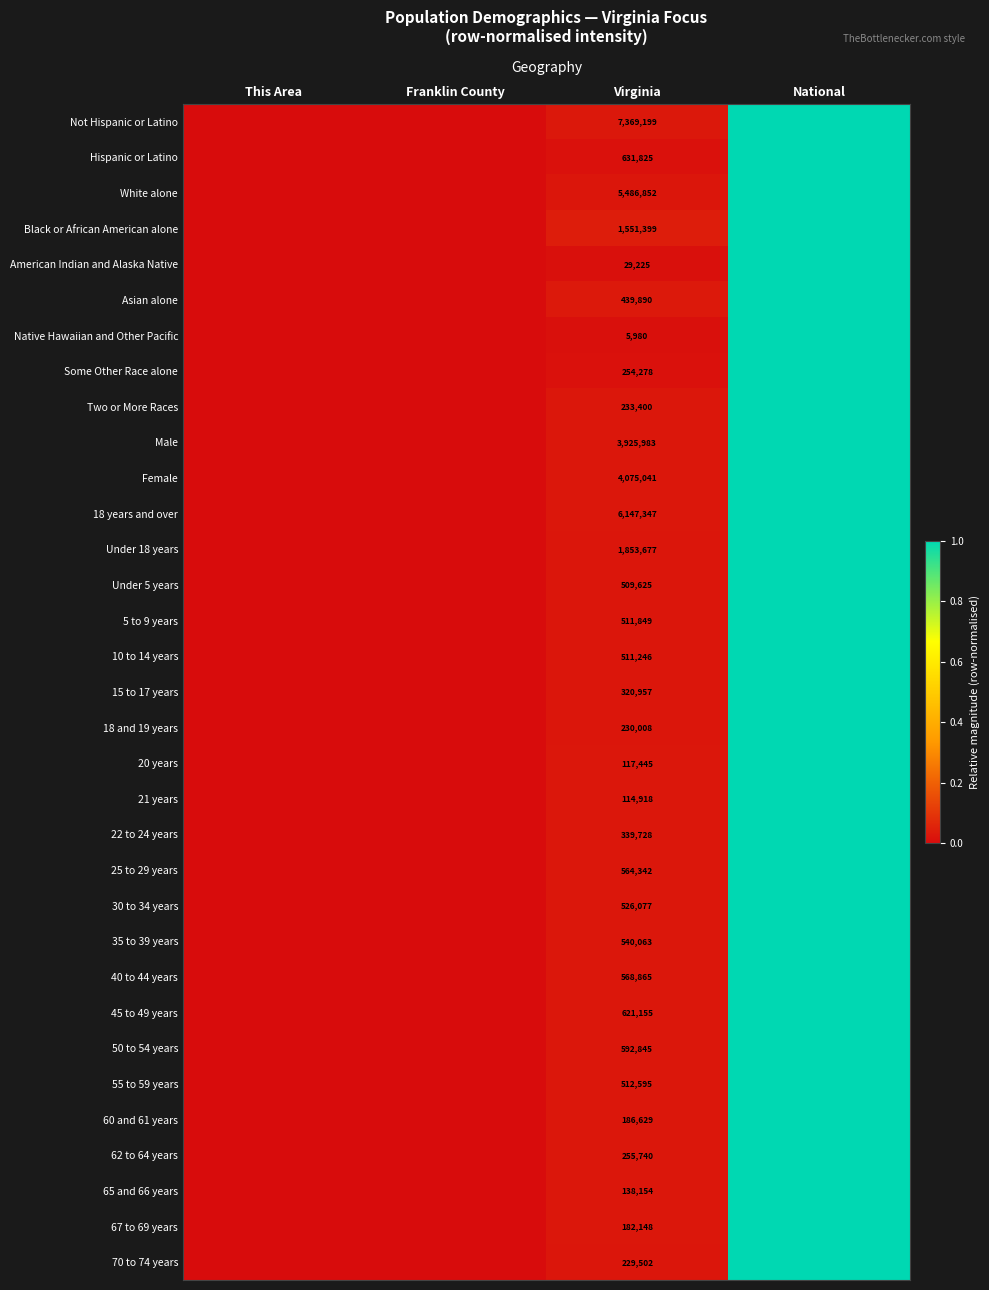

What is the difference between the maximum and minimum values in the Male series?

1.0